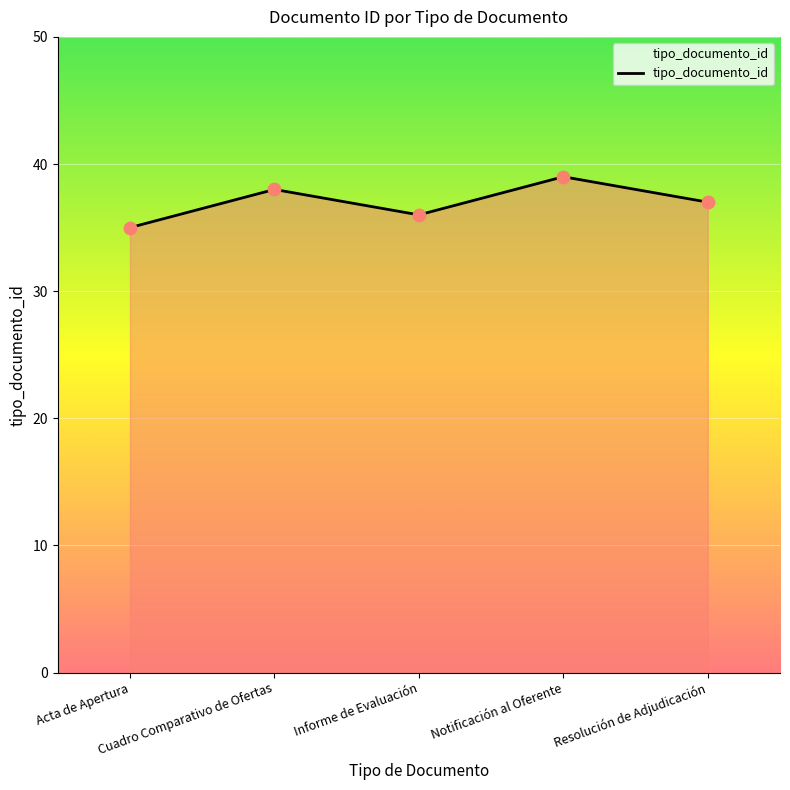

Between Cuadro Comparativo de Ofertas and Acta de Apertura, which is larger?

Cuadro Comparativo de Ofertas